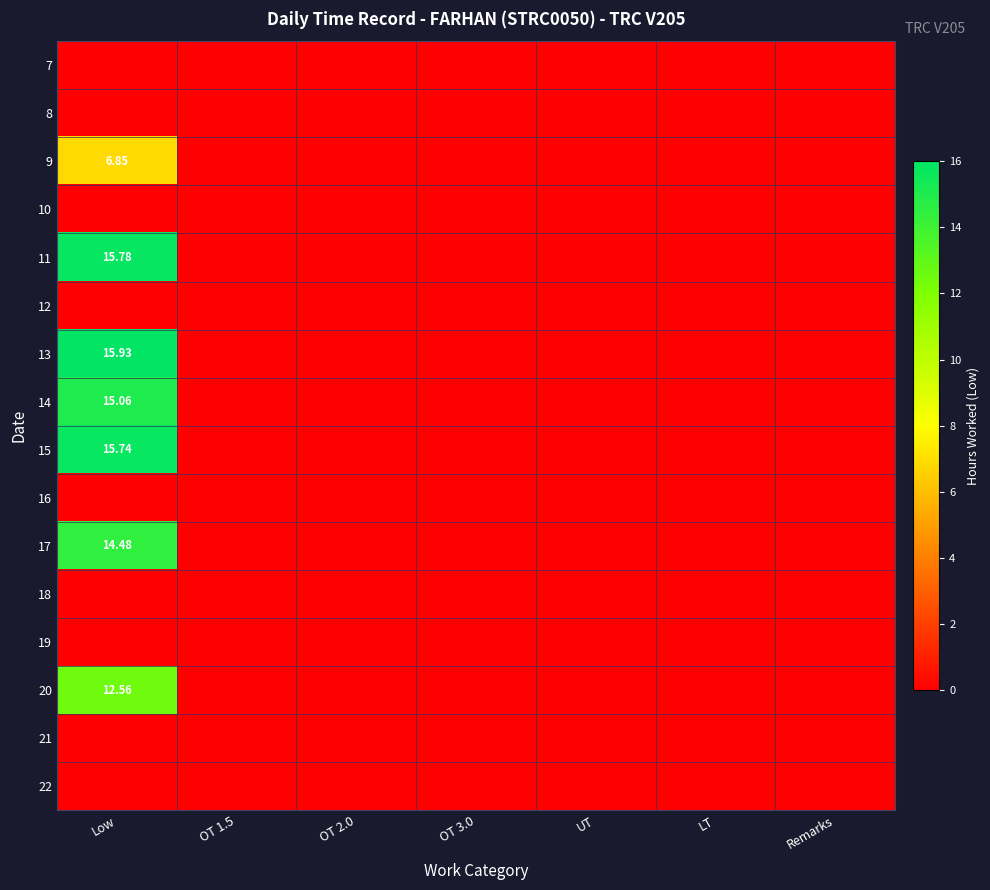

List the labels in order of 14 value, largest first.

Low, OT 1.5, OT 2.0, OT 3.0, UT, LT, Remarks